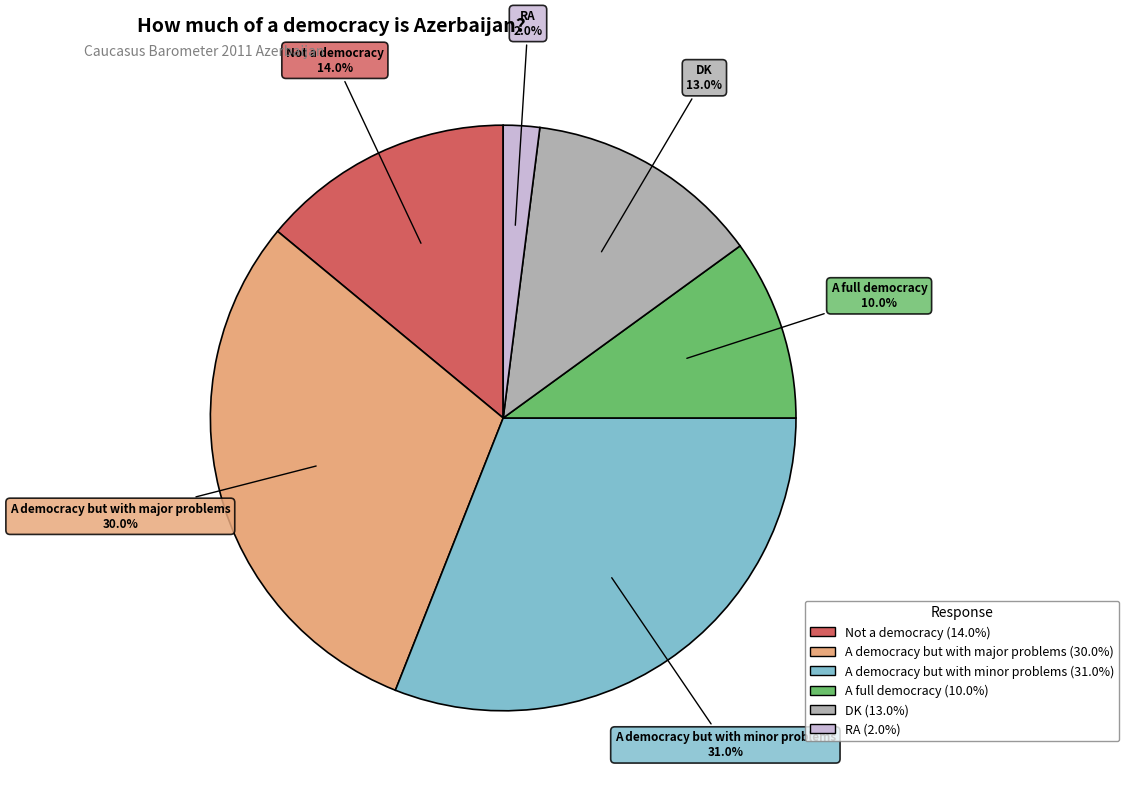

Count the number of slices in the pie.

6